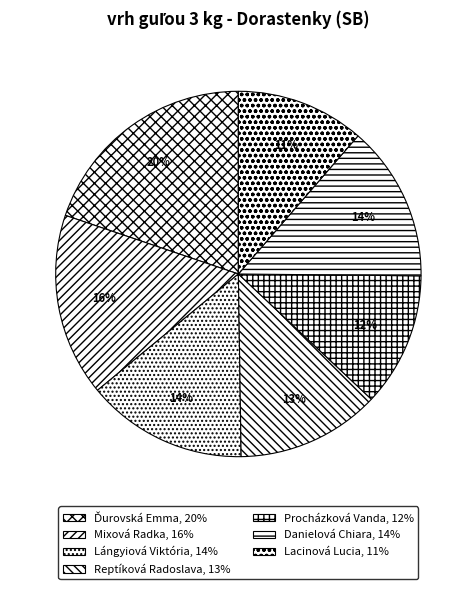

Which category has the biggest portion of the pie?

Ďurovská Emma